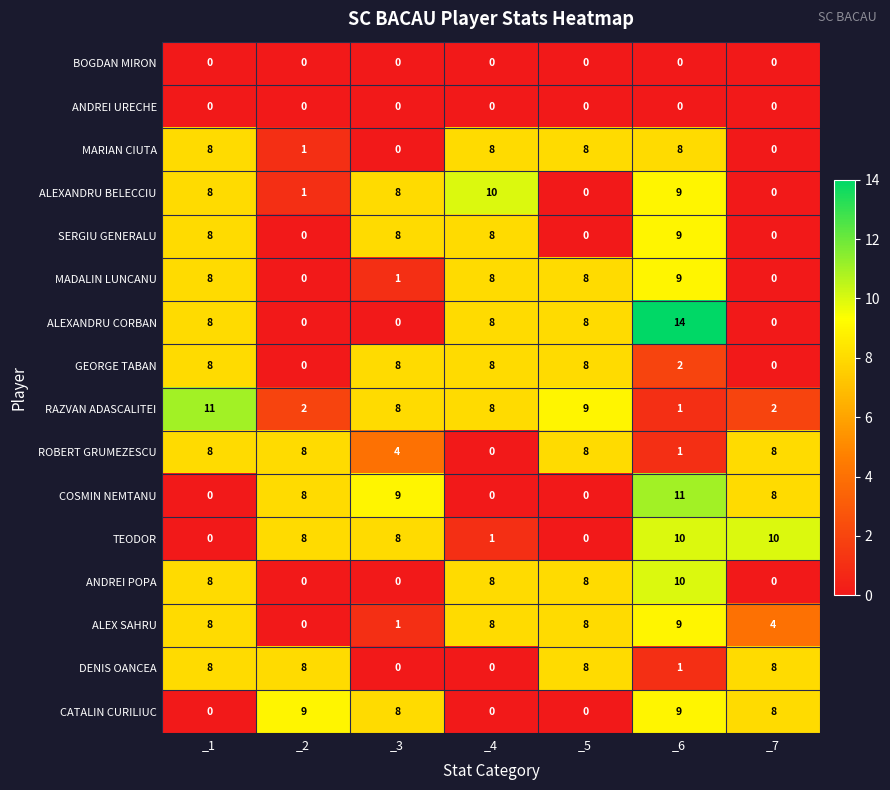

What is the sum of all RAZVAN ADASCALITEI values?

41